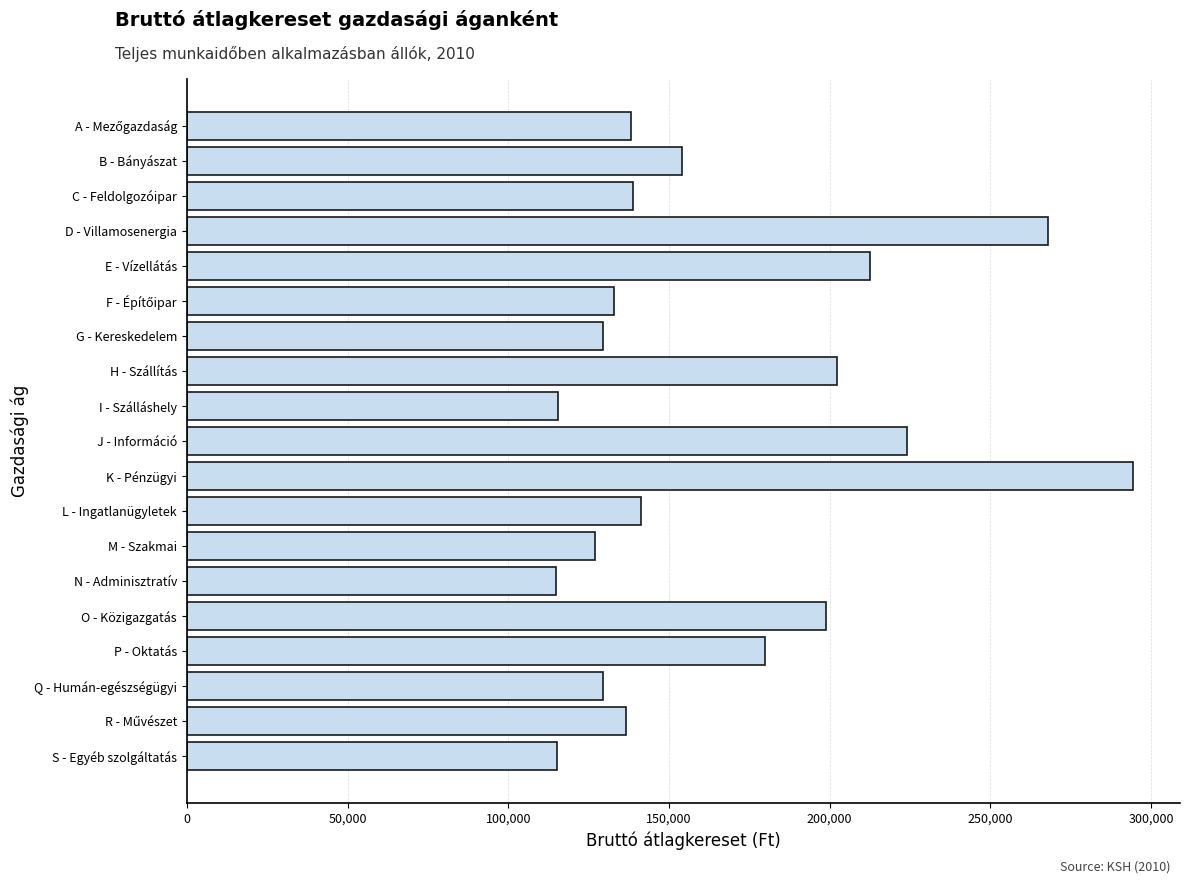

What is the minimum value shown in the chart?

114848